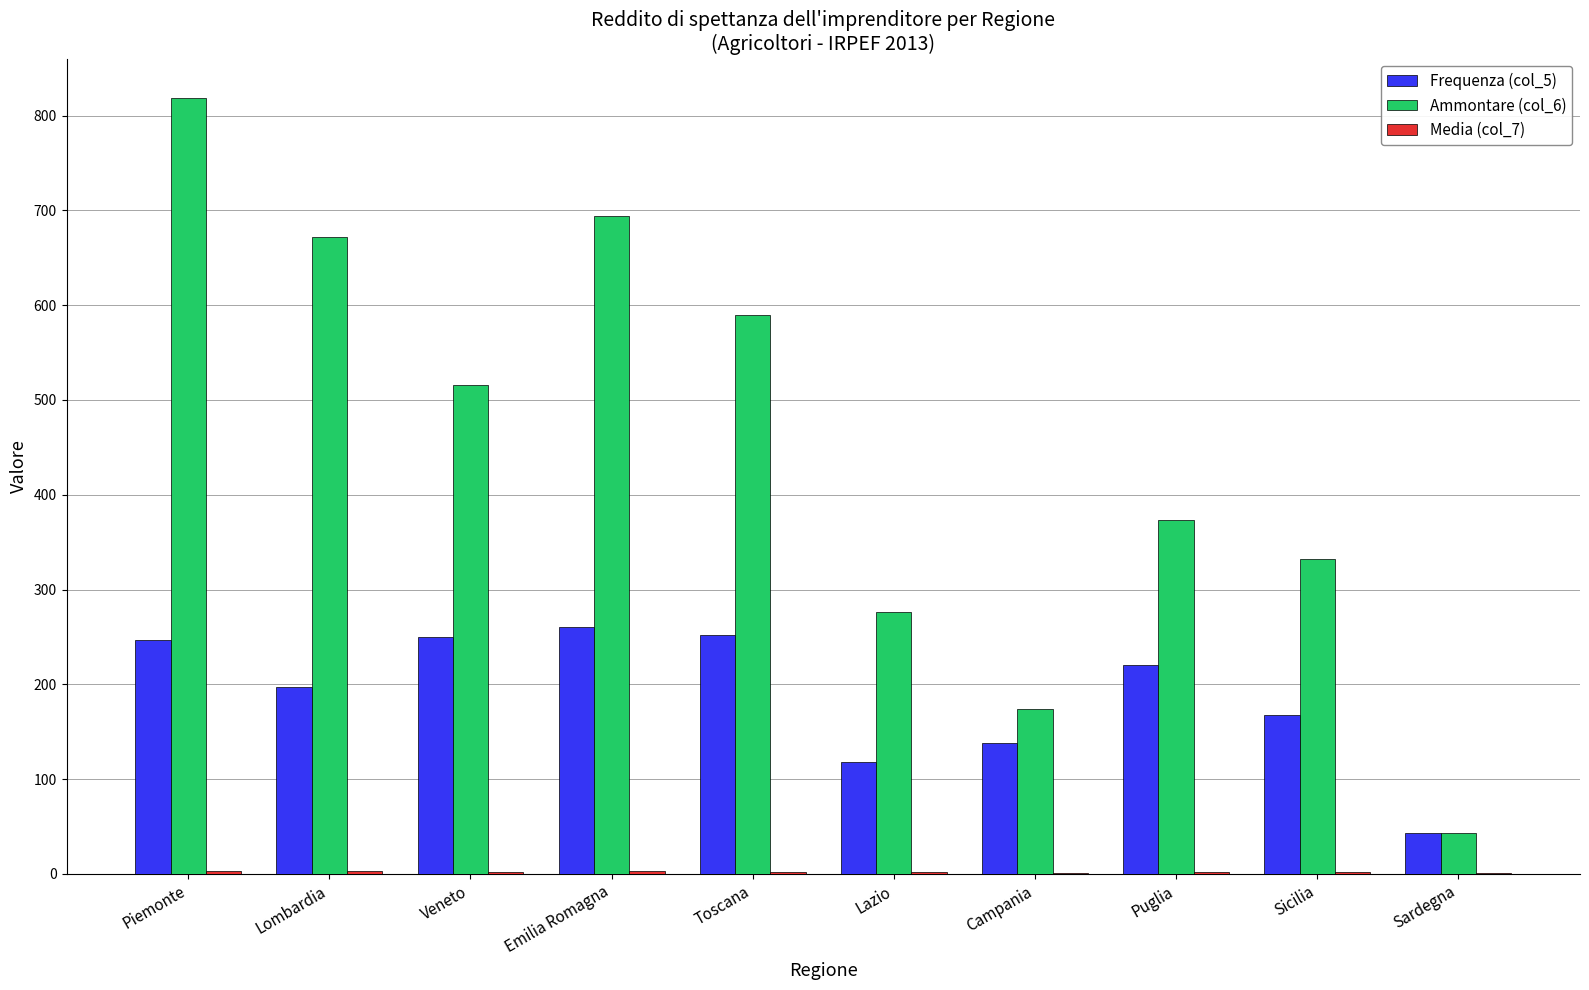

What is the difference between the Ammontare (col_6) values at Puglia and Veneto?

143.0